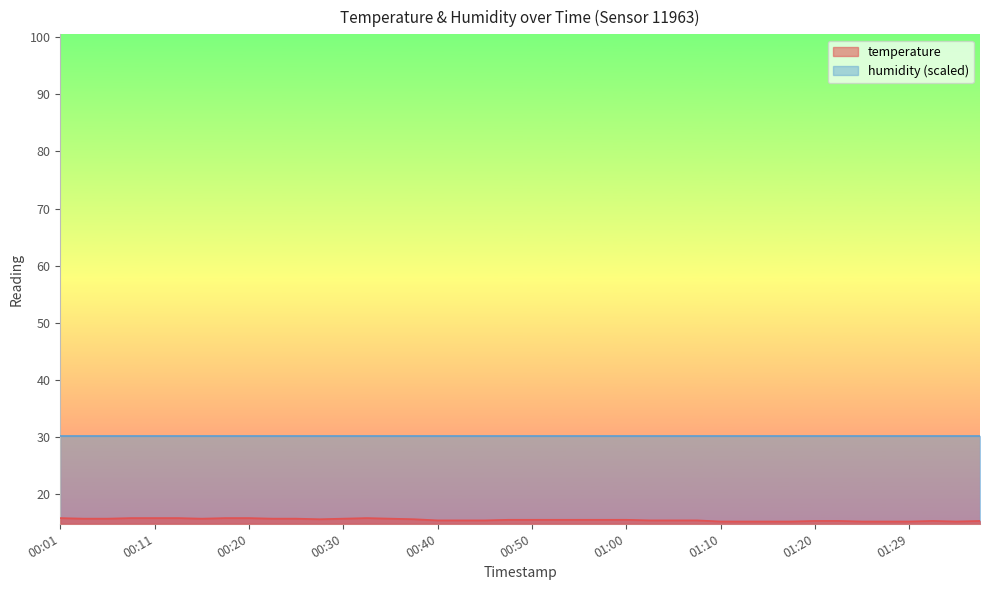

Does the chart display data point markers on the line(s)?

No